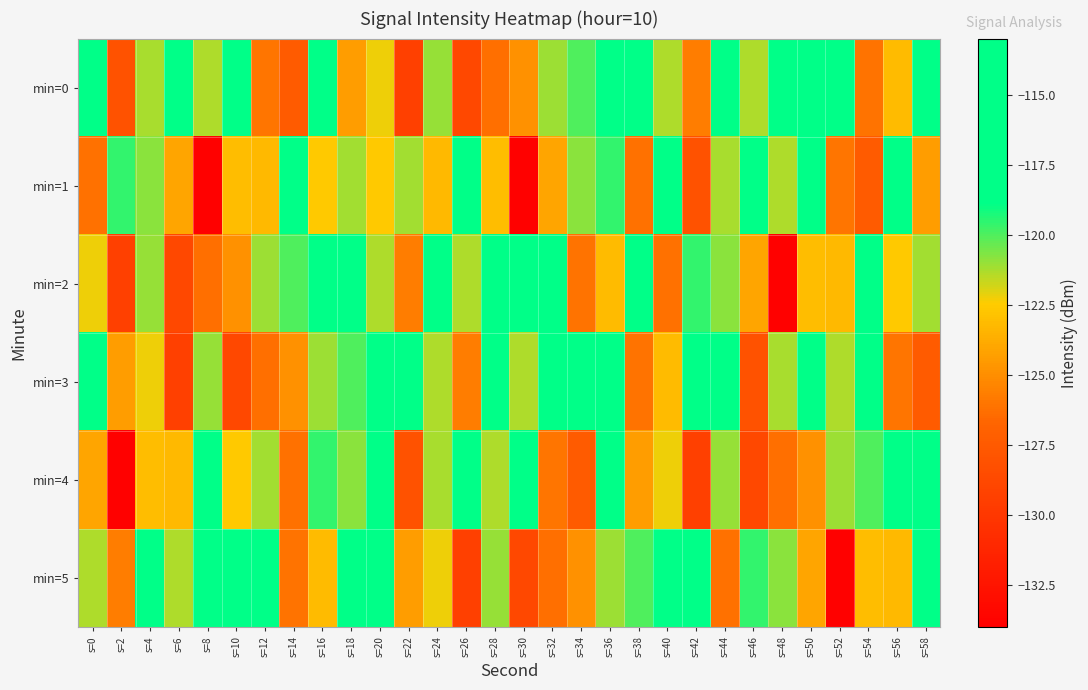

Between s=12 and s=24, which series saw the biggest shift?

min=5